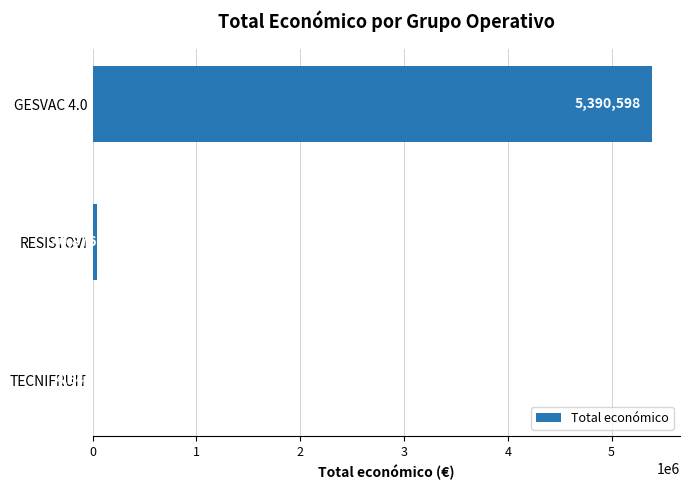

What is the sum of all values?

5436114